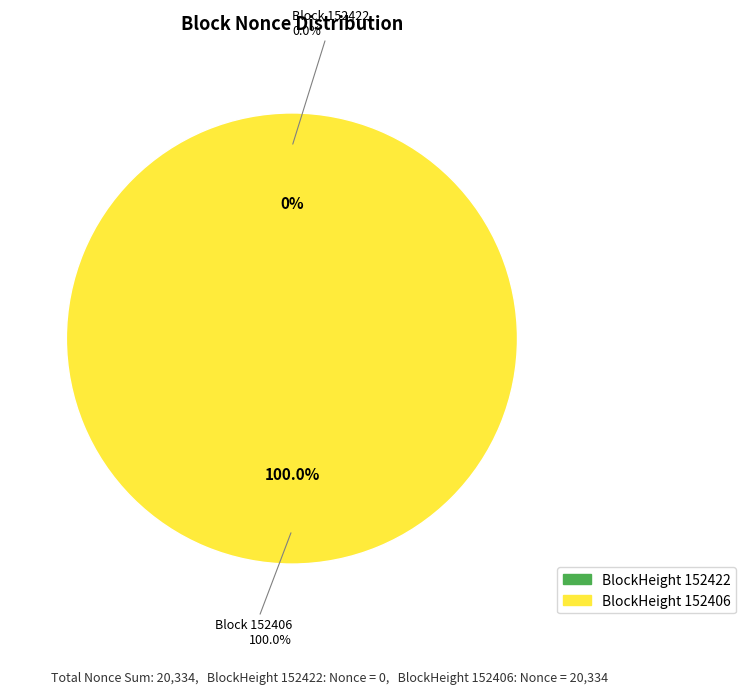

To the nearest percent, what is the average slice percentage?

50%